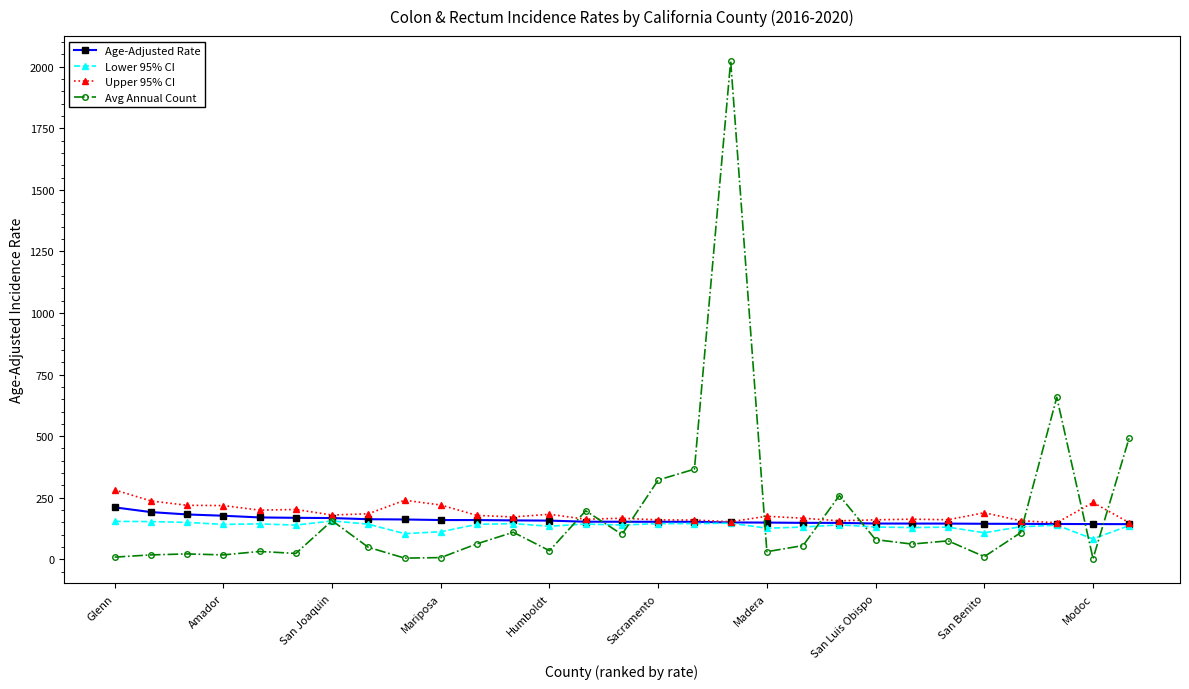

Rank the series by their maximum value, from highest to lowest.

Avg Annual Count, Upper 95% CI, Age-Adjusted Rate, Lower 95% CI